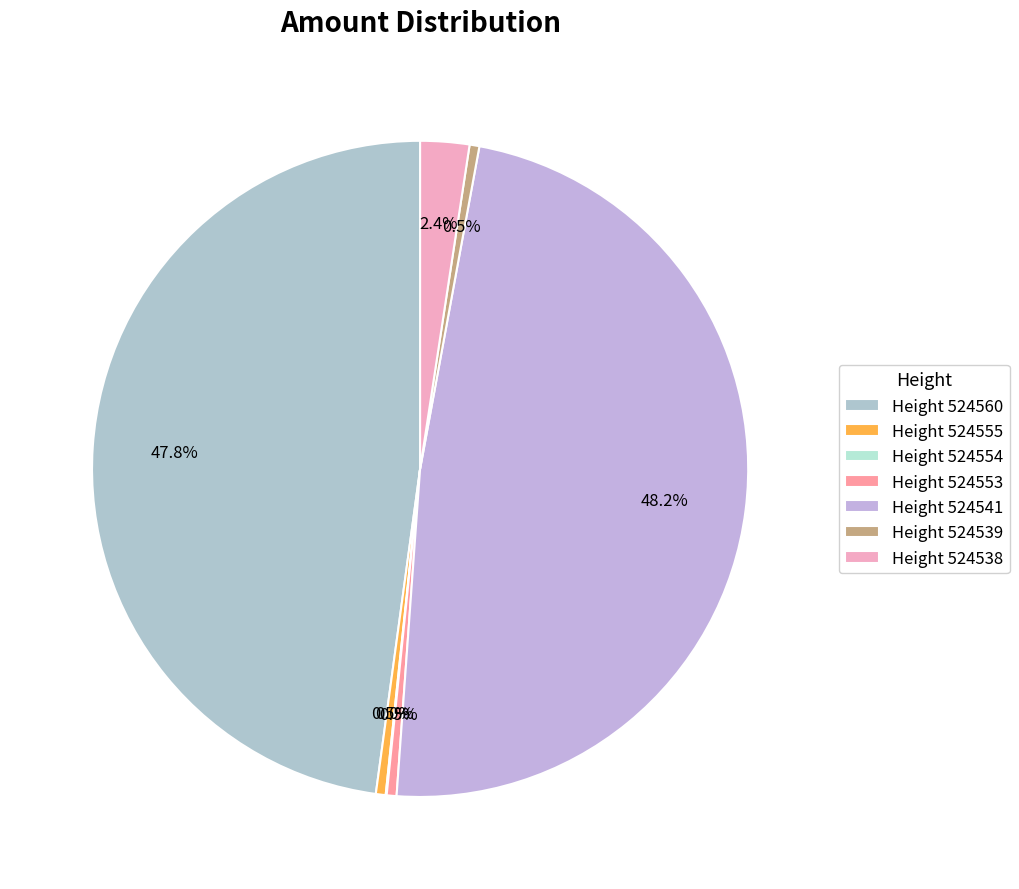

What is the largest slice in the pie chart?

524541